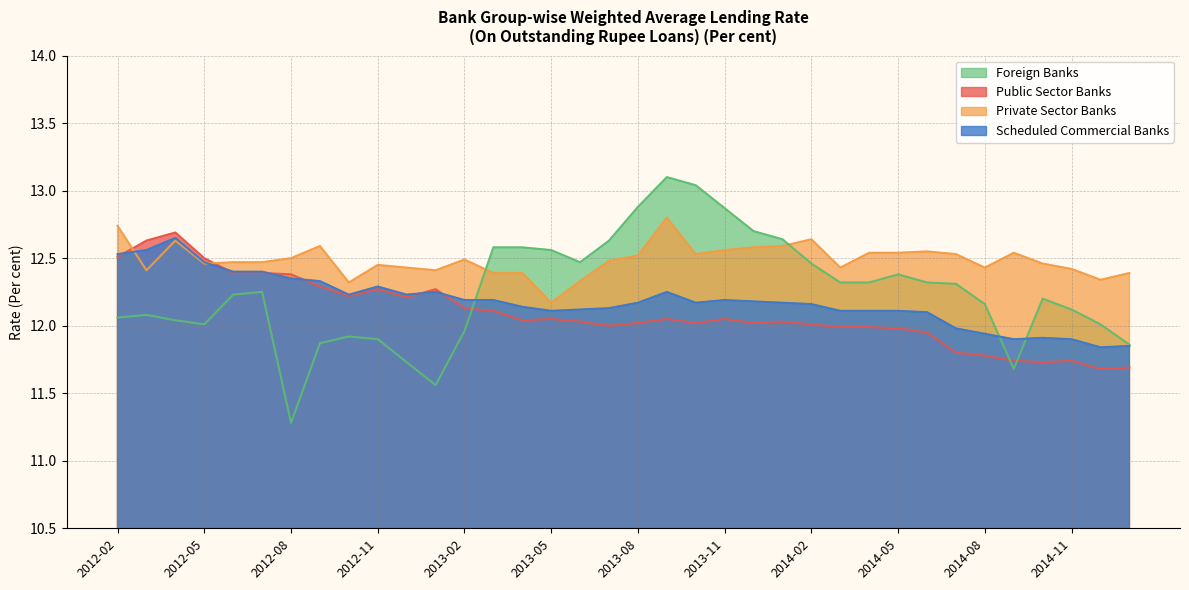

What is the difference between the Foreign Banks values at 2014-06 and 2014-05?

0.1